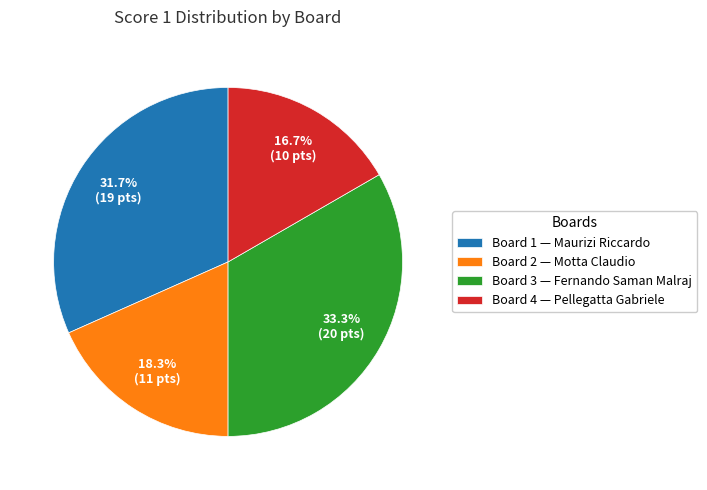

To the nearest percent, what portion does Board 2 represent?

18%